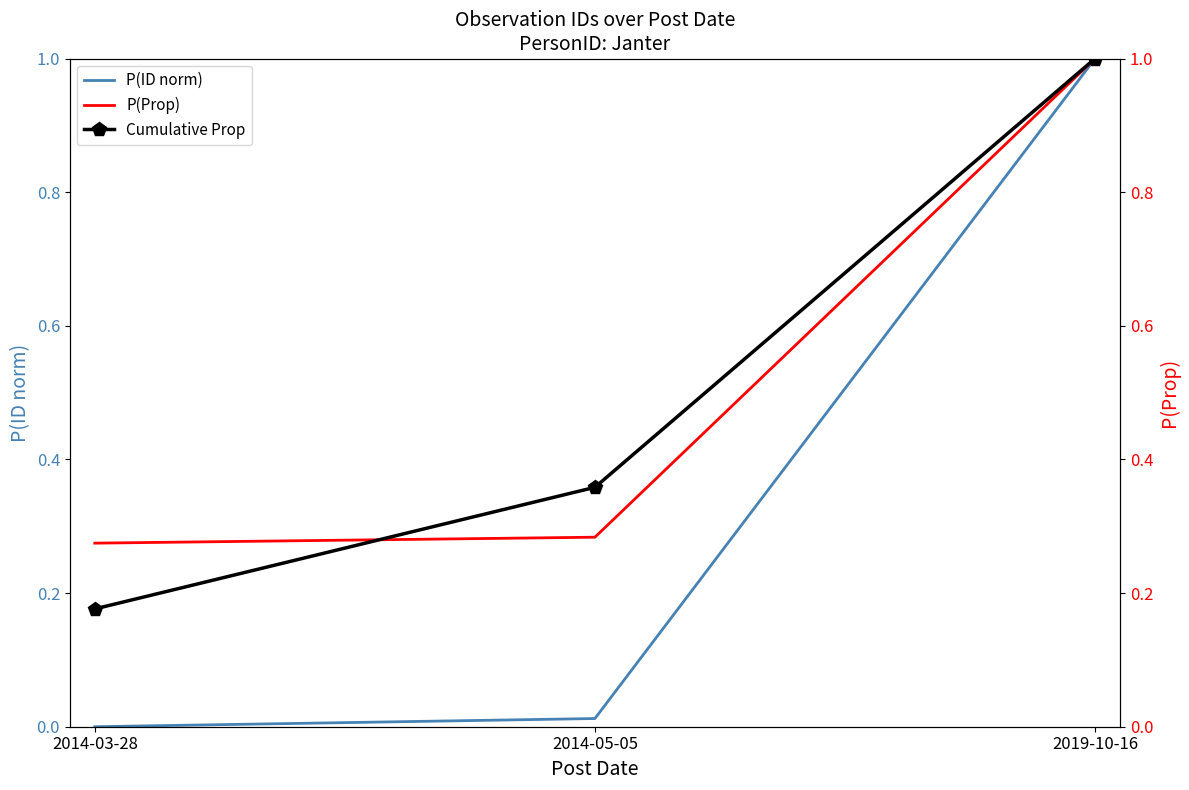

What is the value of the Cumulative Prop point at the 2nd from the left?

0.4